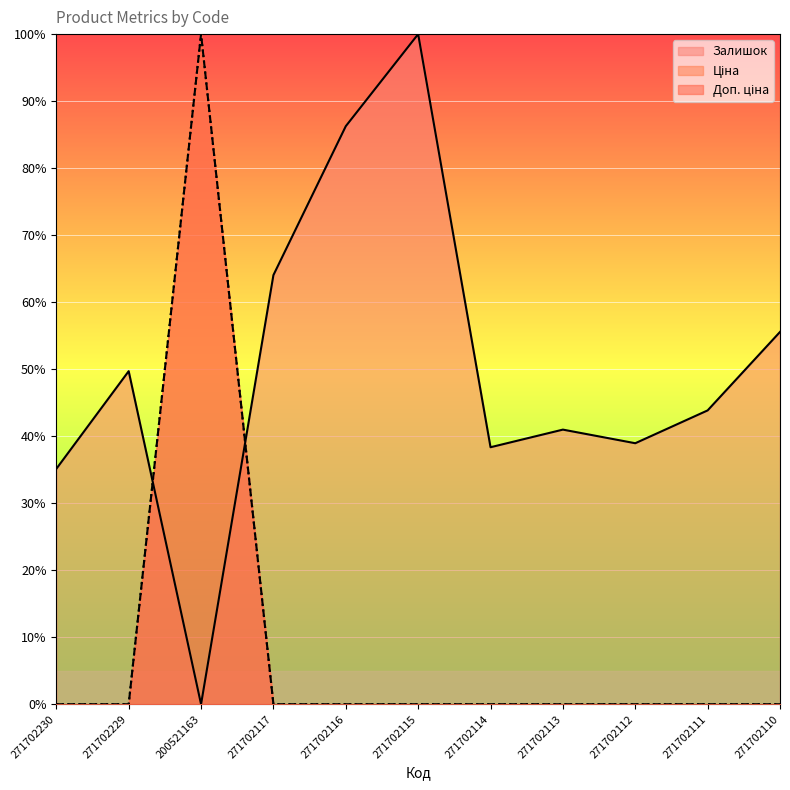

What are all the series names shown in the legend?

Залишок, Ціна, Доп. ціна